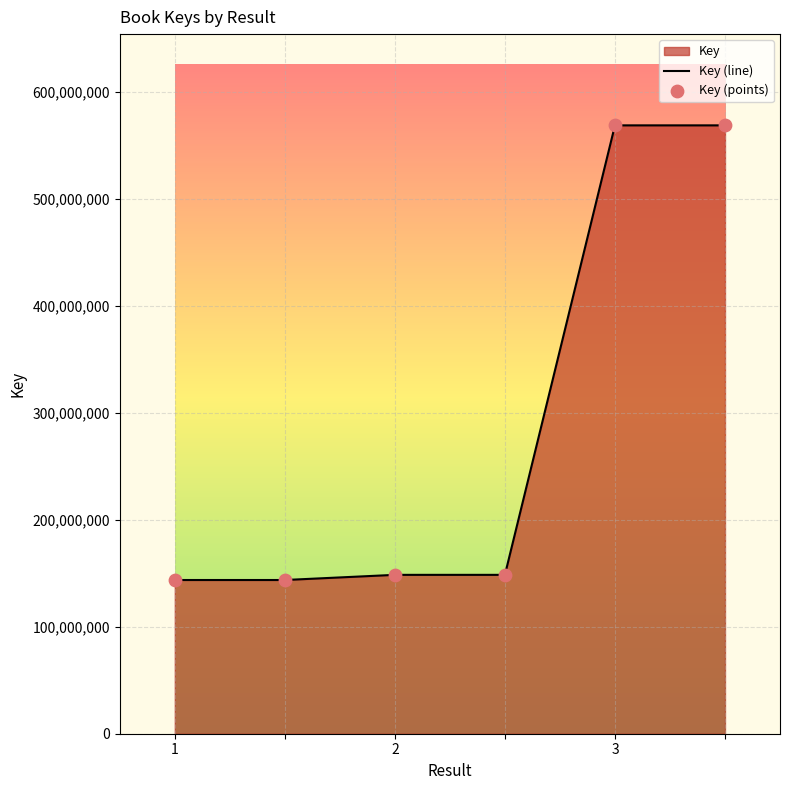

What is the change in value from 1 to 3?

+425162089